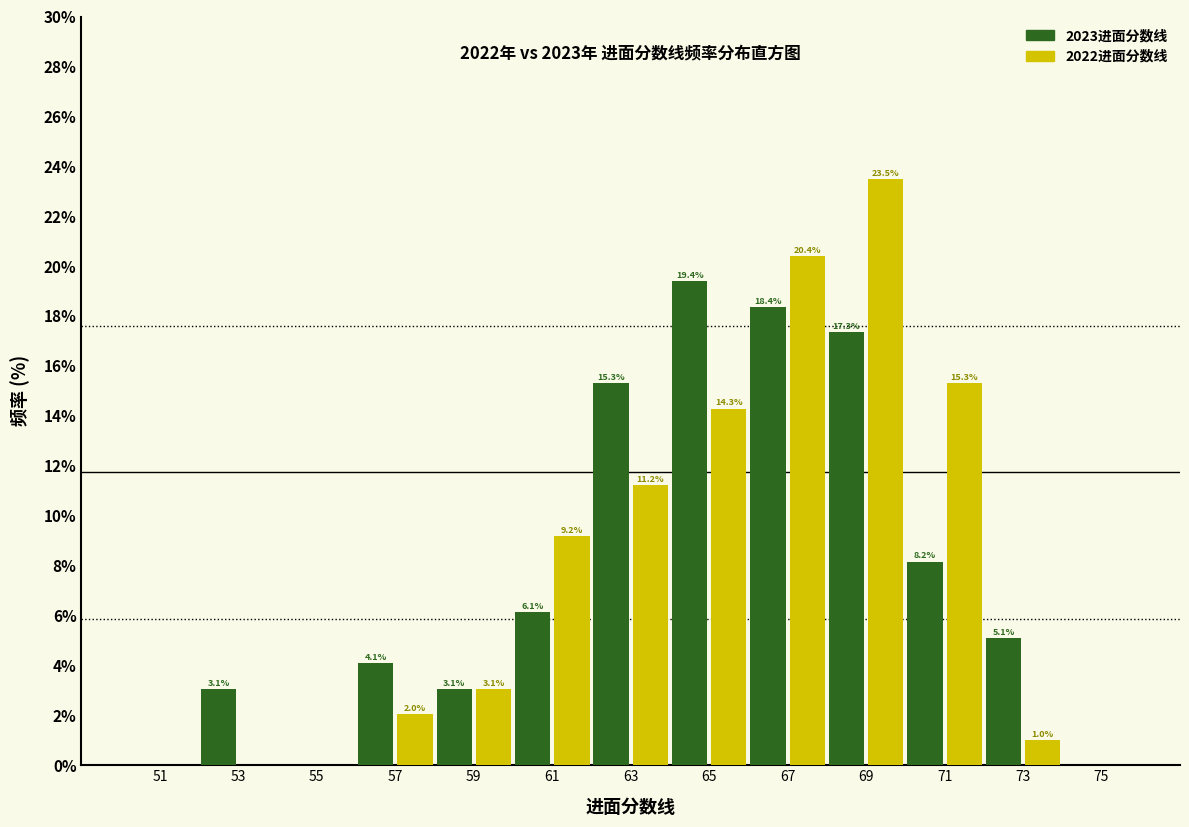

In the 2023进面分数线 series, which range on the x-axis has the tallest bar?

64 to 66